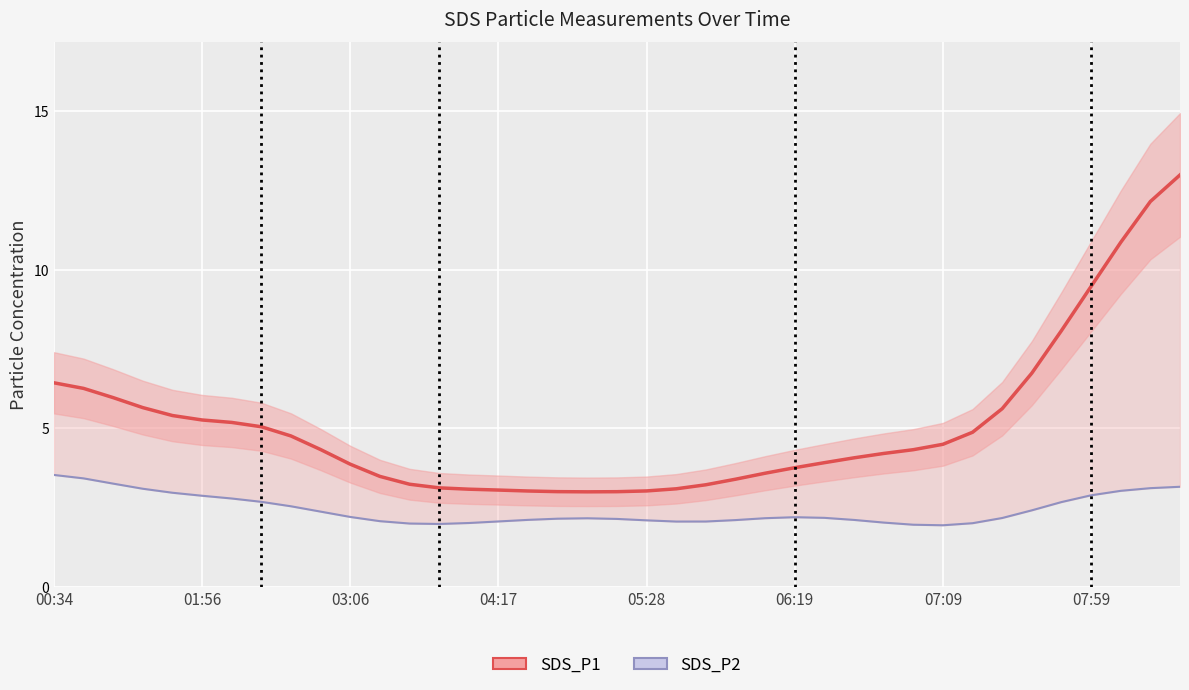

Between 31 and 13, which is larger?

31